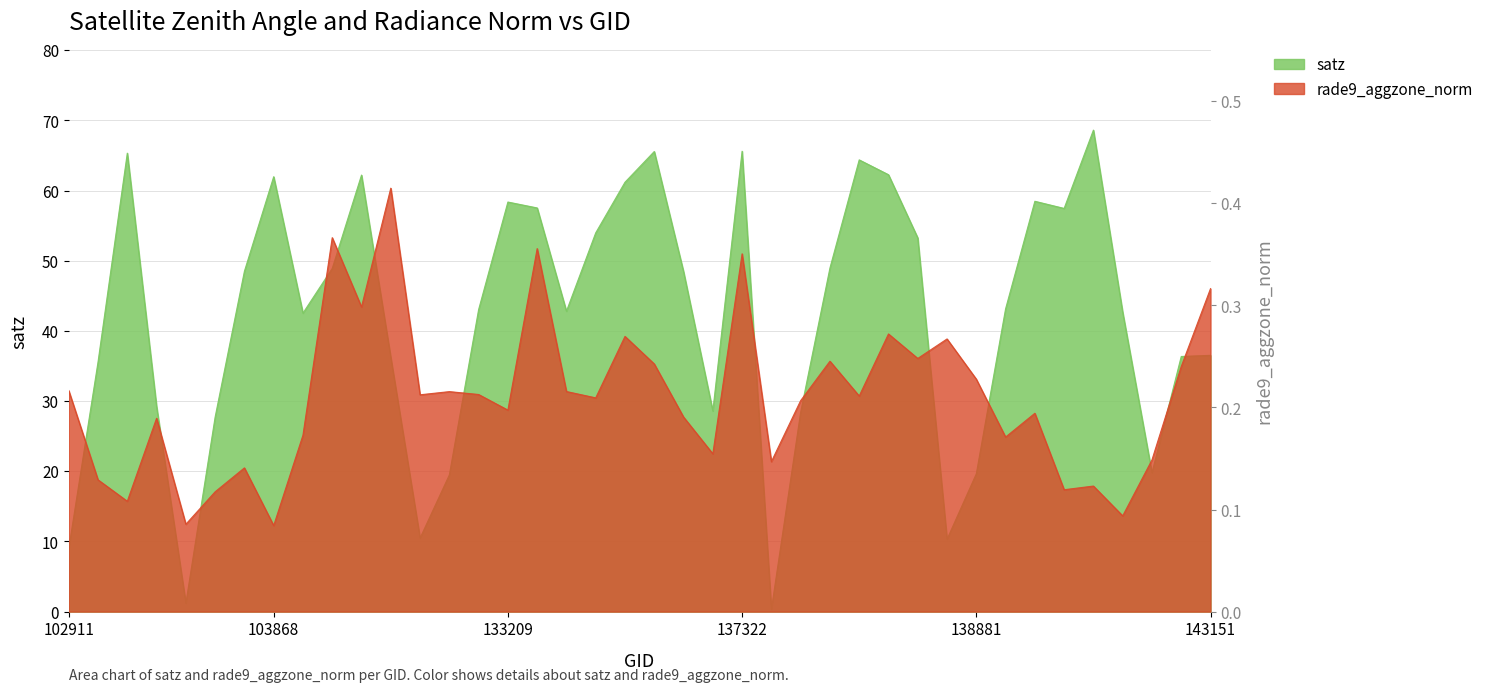

Reading left to right, extract all data points from this chart.

satz: 9.0	35.6	65.3	29.2	1.2	27.7	48.5	62.0	42.5	48.9	62.2	36.2	10.5	19.5	43.0	58.4	57.5	42.8	54.0	61.2	65.6	48.4	28.6	65.6	0.3	28.4	48.9	64.4	62.2	53.2	10.3	19.6	43.1	58.5	57.4	68.6	42.7	19.8	36.4	36.5
rade9_aggzone_norm: 32.5	19.4	16.2	28.4	12.8	17.6	21.1	12.6	25.9	54.9	44.8	62.2	31.9	32.3	31.9	29.6	53.3	32.3	31.4	40.4	36.4	28.6	23.2	52.6	22.0	31.0	36.8	31.7	40.8	37.2	40.1	34.2	25.7	29.1	17.9	18.4	14.1	22.3	36.0	47.5